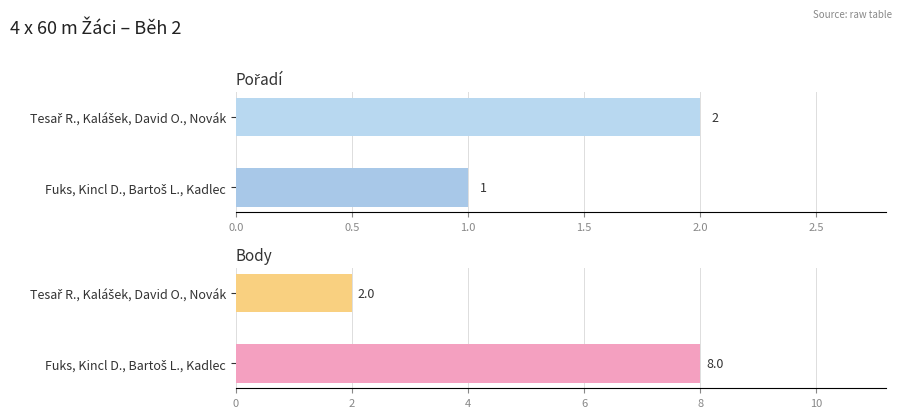

Rank the series by their maximum value, from lowest to highest.

Pořadí, Body